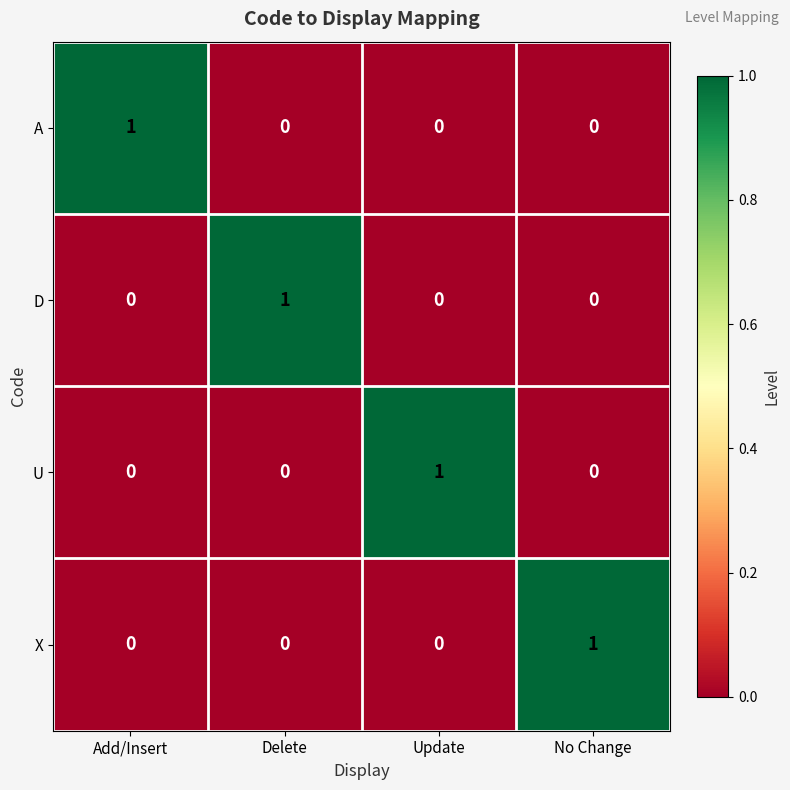

At how many categories does at least one series exceed 0?

4